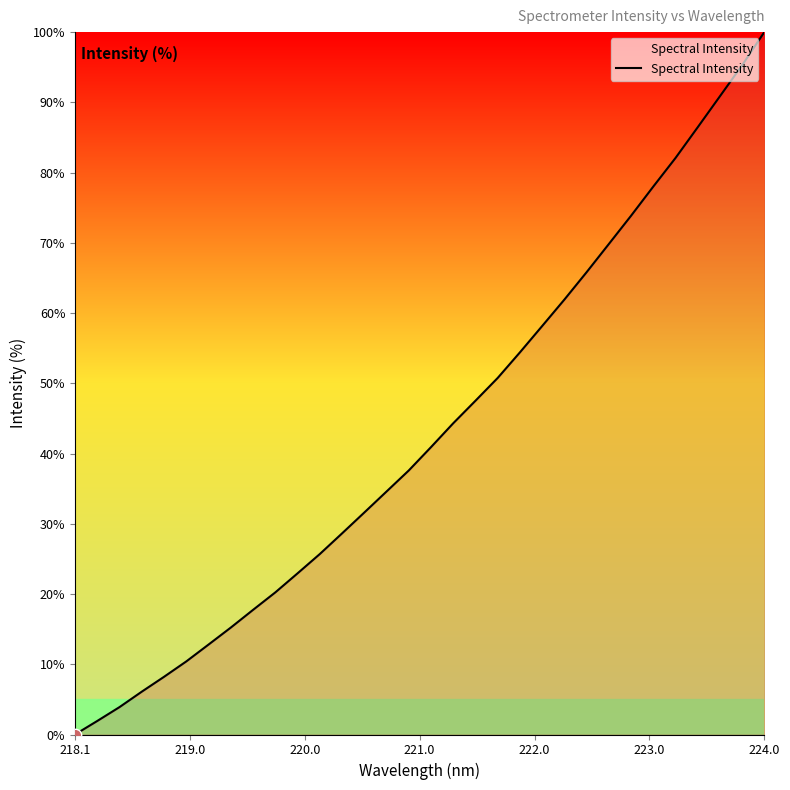

What is the maximum value shown in the chart?

100.0